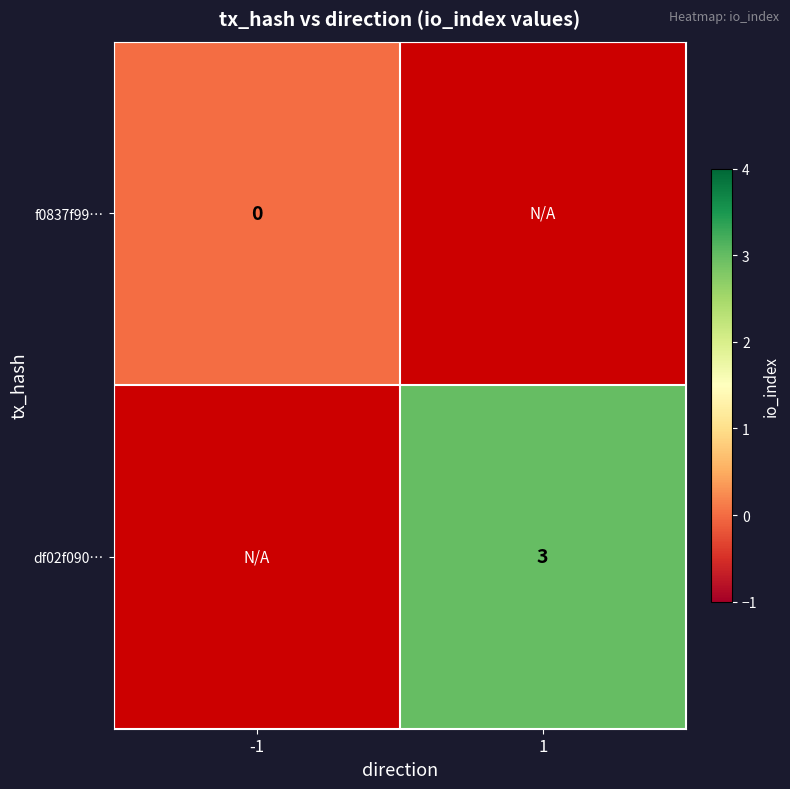

True or false: df02f090… has a value of 5 at 1.

False